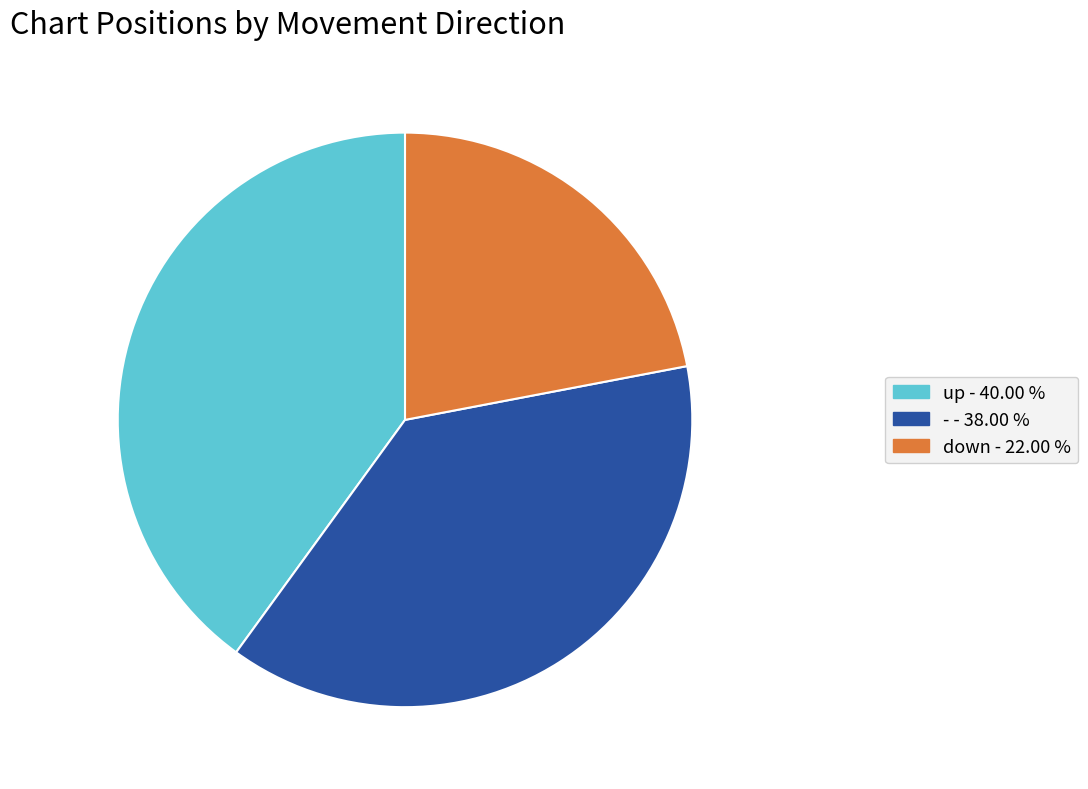

Which has a higher value, down or up?

up